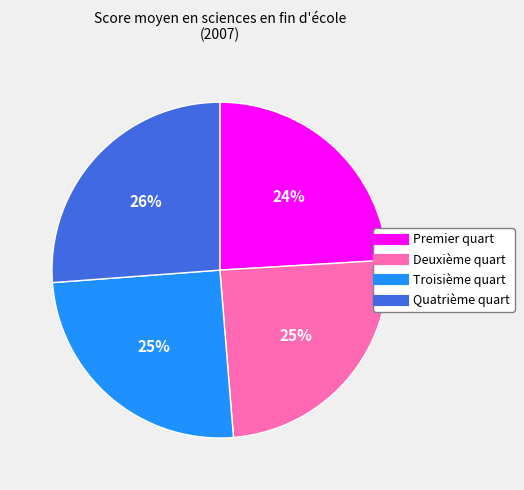

To the nearest percent, what is the difference between the largest and smallest slice percentages?

2%